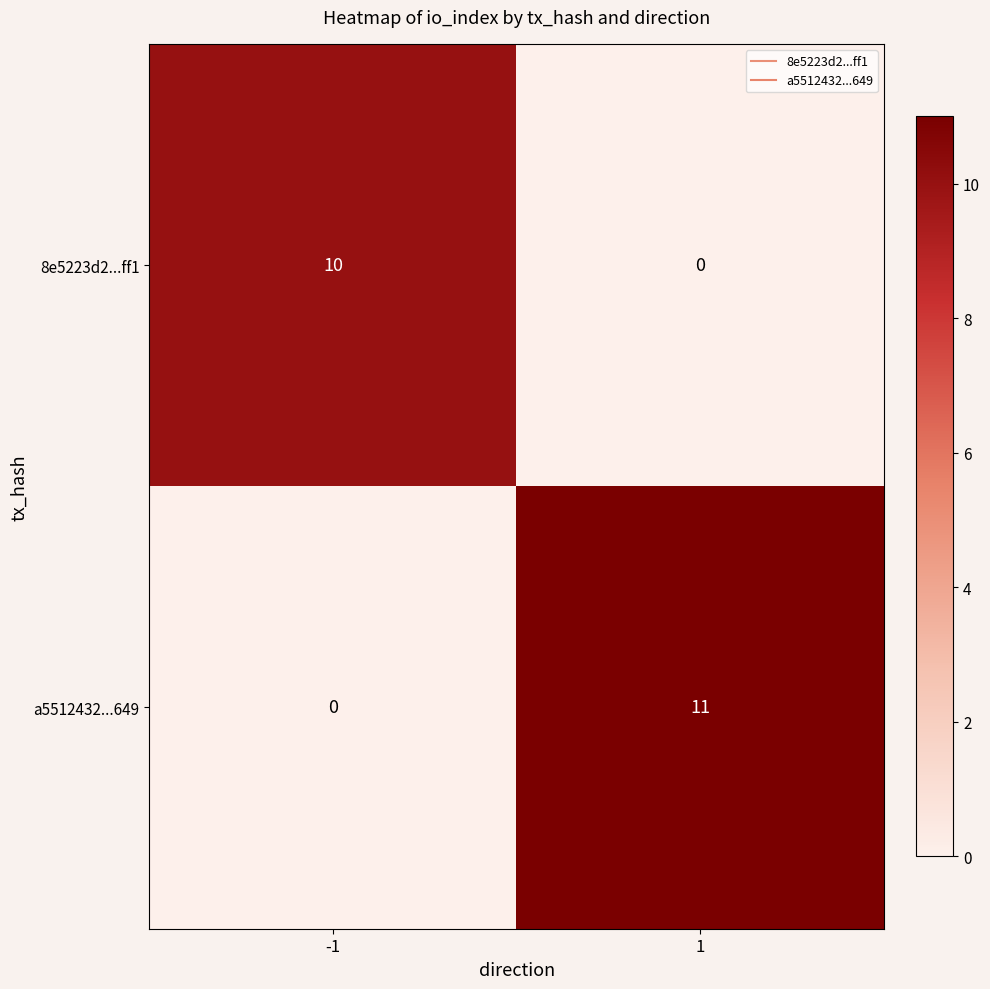

What is the difference between the a5512432...649 values at 1 and -1?

11